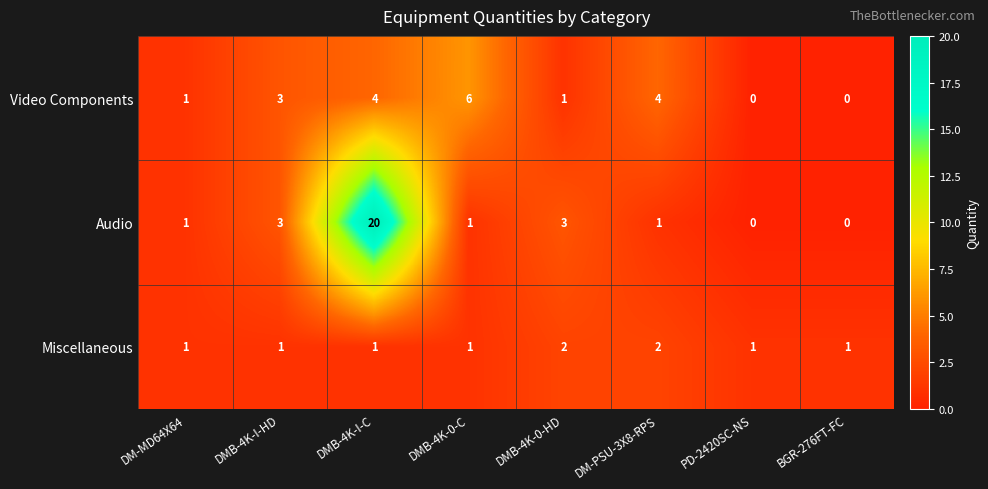

What is the sum of all Miscellaneous values?

10